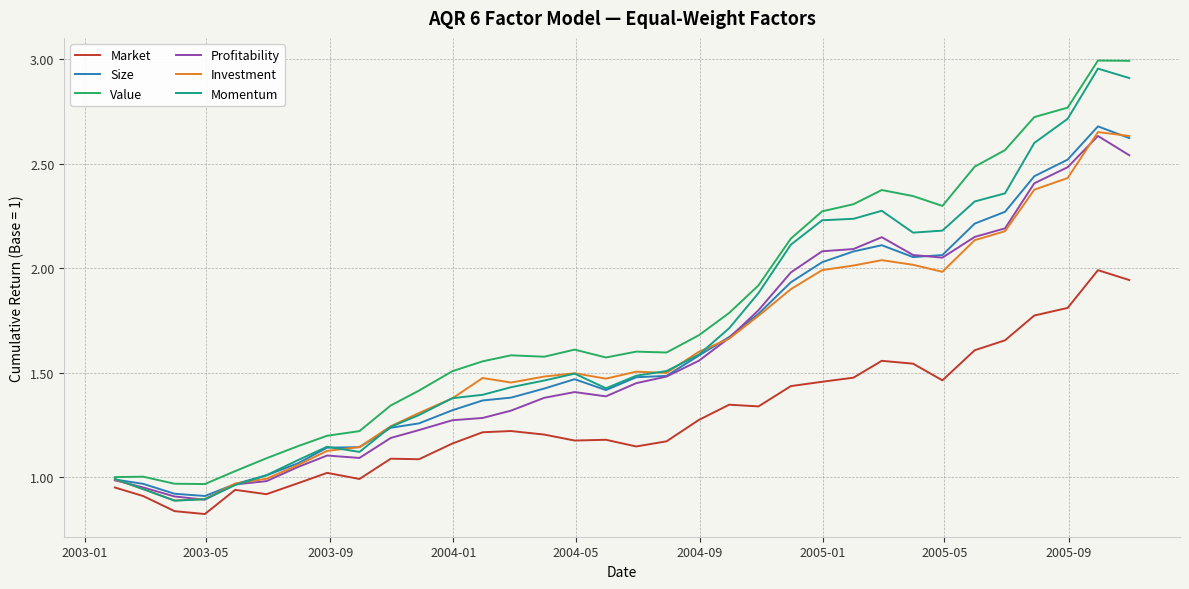

True or false: Market and Value intersect in this chart.

False